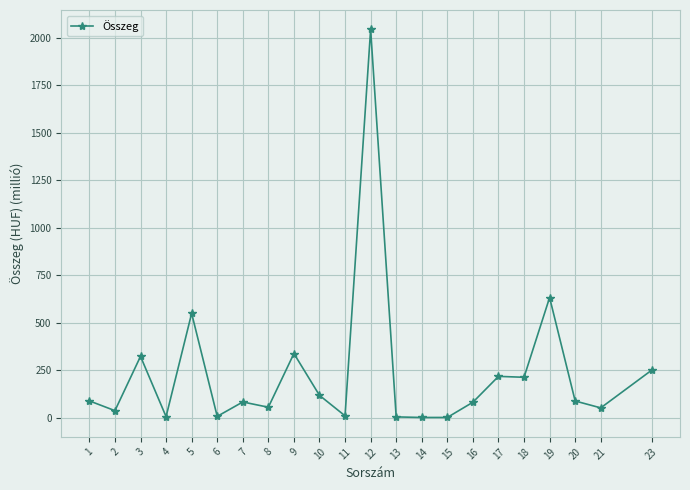

Between 9 and 8, which is larger?

9